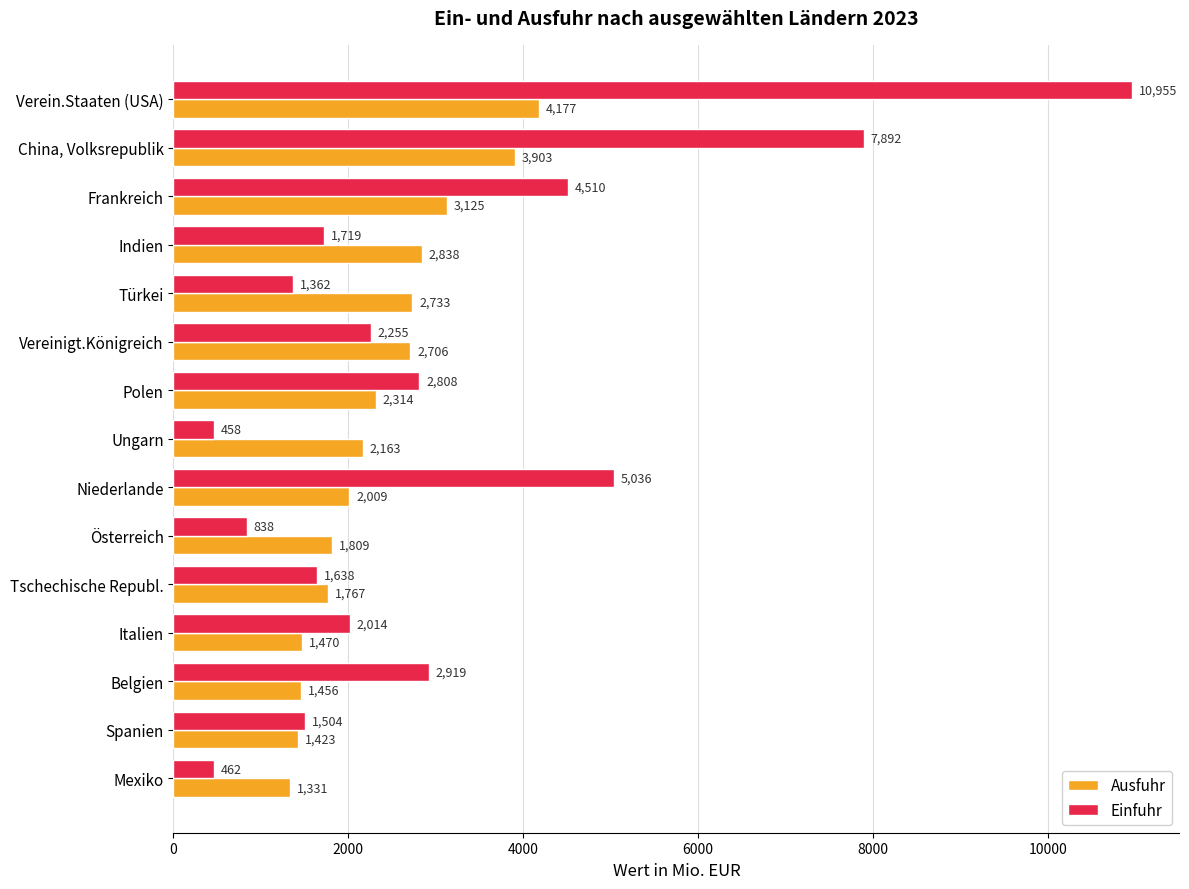

Rank the series by their average value, from lowest to highest.

Ausfuhr, Einfuhr